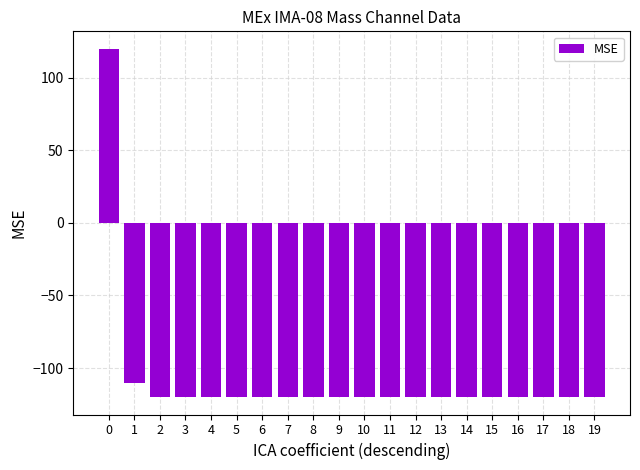

What is the smallest value displayed?

-120